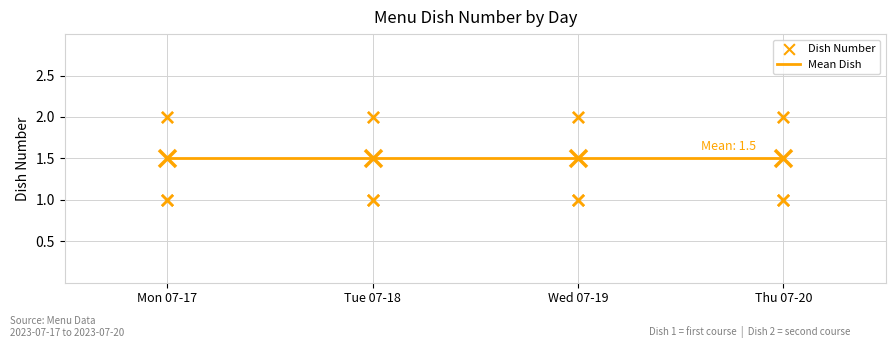

Between Thu 07-20 and Mon 07-17, which is larger?

Thu 07-20